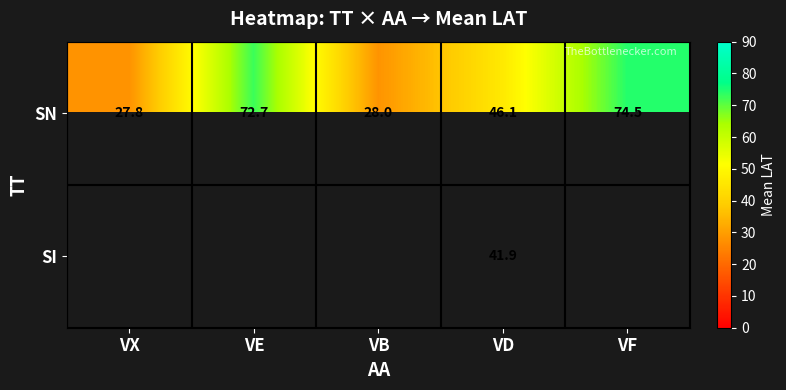

What is the minimum value for SN?

27.8